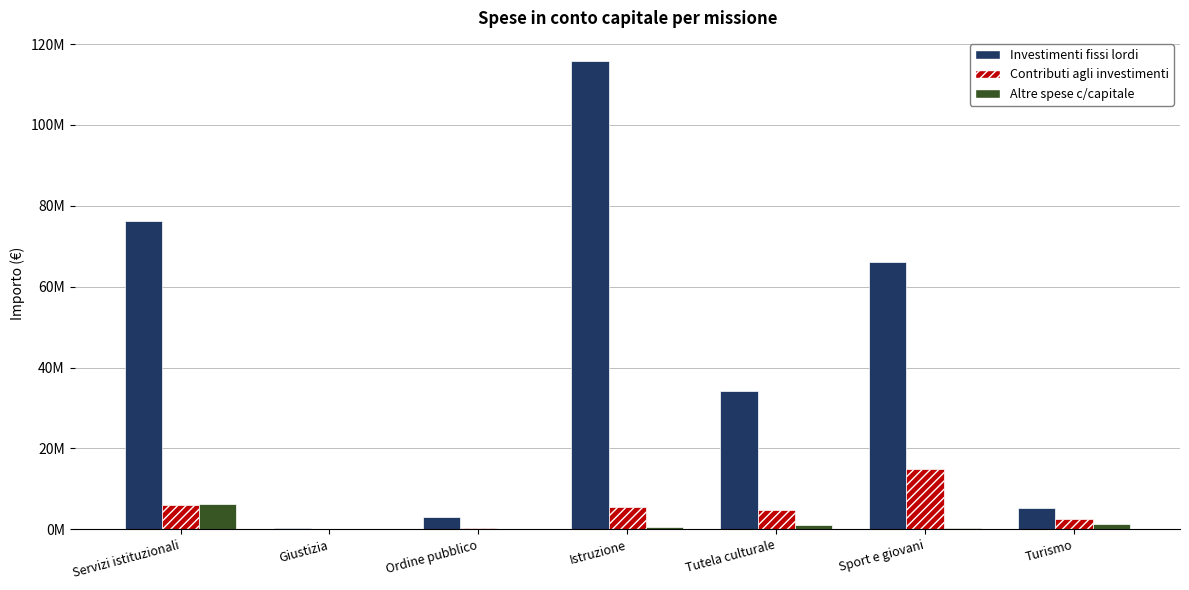

What are all the series names shown in the legend?

Investimenti fissi lordi, Contributi agli investimenti, Altre spese c/capitale